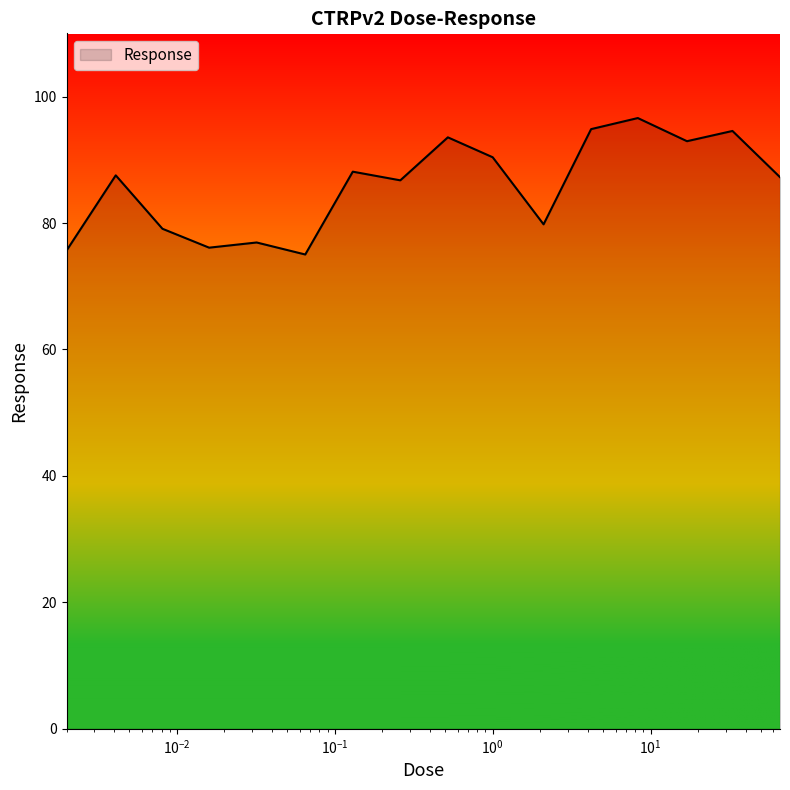

What is the smallest value displayed?

75.0